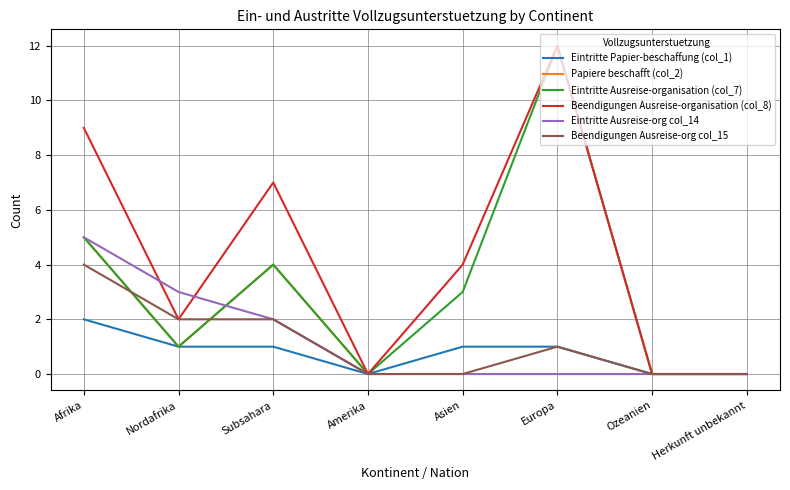

What is the spread (max minus min) of values at Subsahara?

6